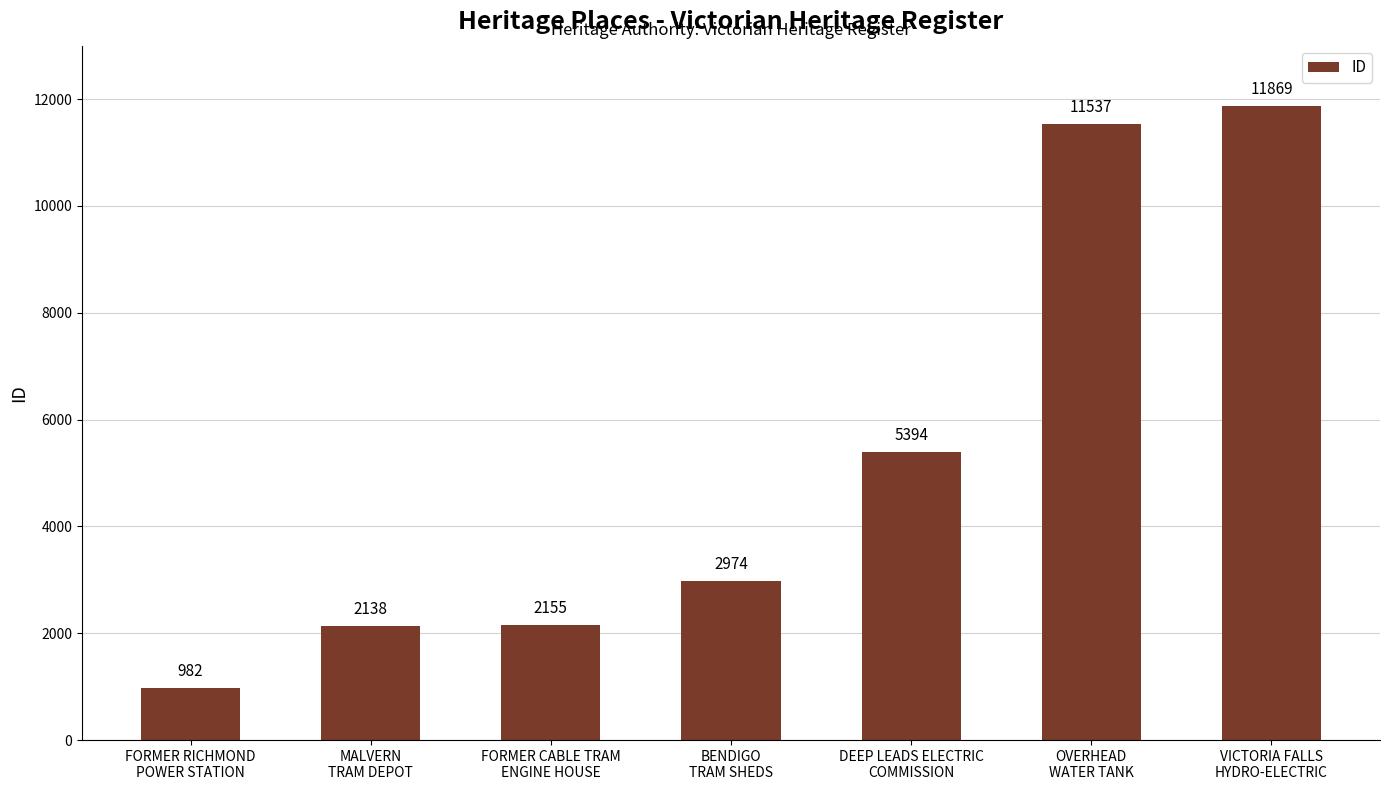

List the labels in order of value, smallest first.

FORMER RICHMOND
POWER STATION, MALVERN
TRAM DEPOT, FORMER CABLE TRAM
ENGINE HOUSE, BENDIGO
TRAM SHEDS, DEEP LEADS ELECTRIC
COMMISSION, OVERHEAD
WATER TANK, VICTORIA FALLS
HYDRO-ELECTRIC